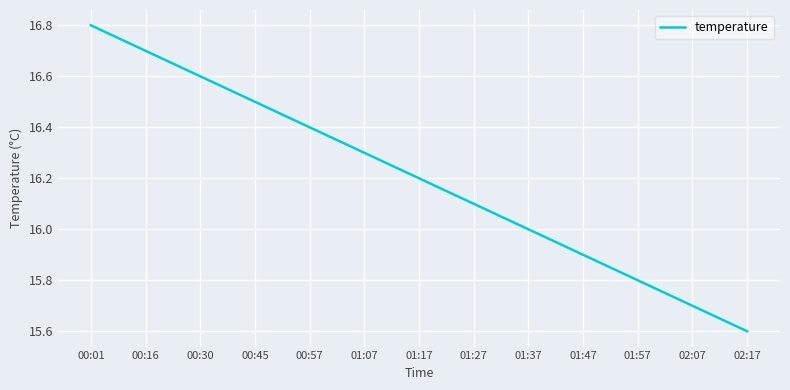

What position from the left is 01:07?

6